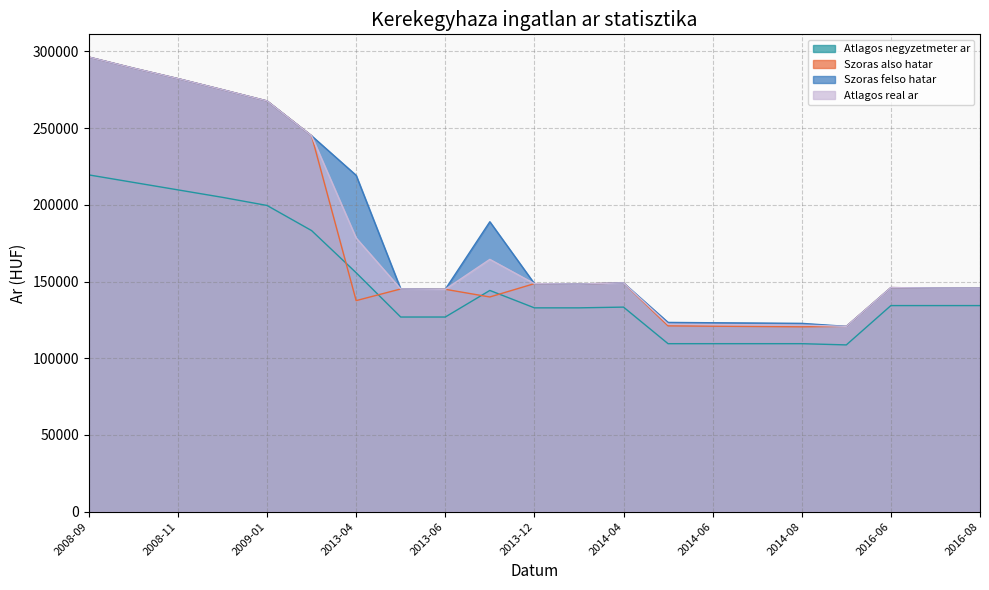

At which label does Szoras felso hatar first exceed 148375?

2008-09